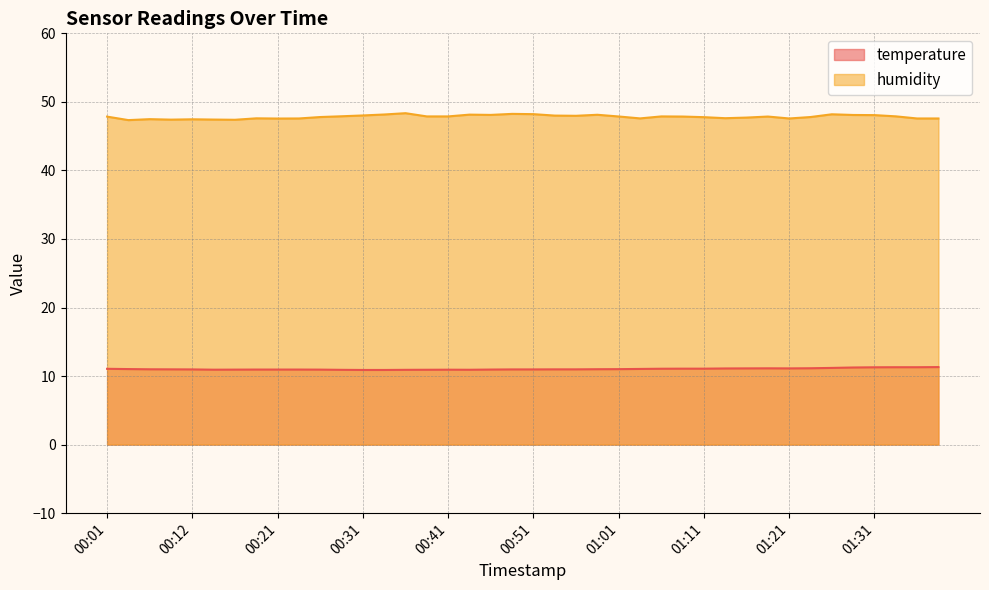

What is the minimum value shown in the chart?

10.9